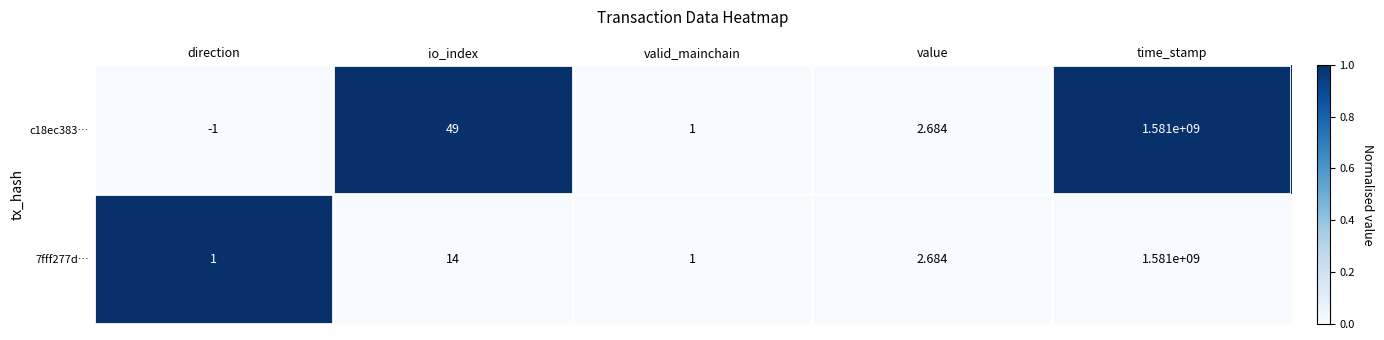

Count the number of data series in this chart.

2